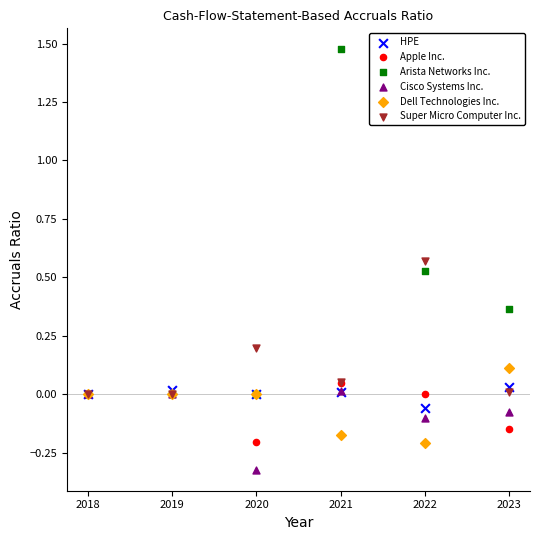

What are all the series names shown in the legend?

HPE, Apple Inc., Arista Networks Inc., Cisco Systems Inc., Dell Technologies Inc., Super Micro Computer Inc.